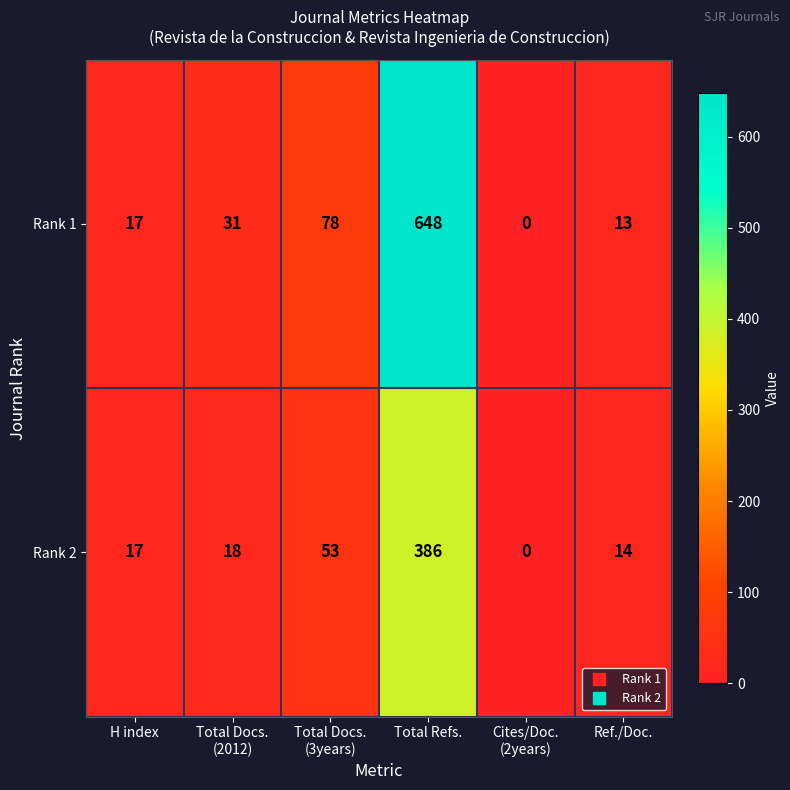

Which series changed the most between Total Docs.
(2012) and Ref./Doc.?

Rank 1